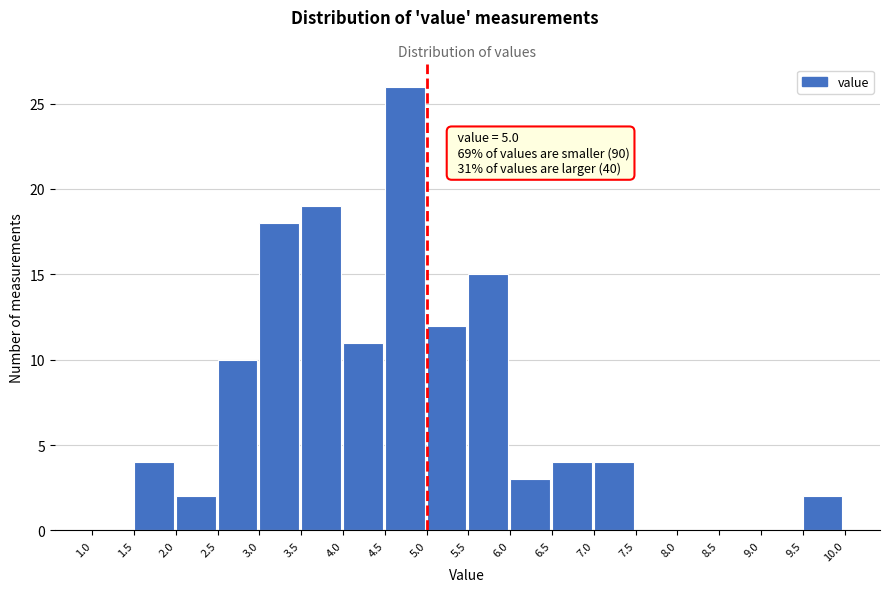

Which range on the x-axis has the tallest bar?

4.5 to 5.0